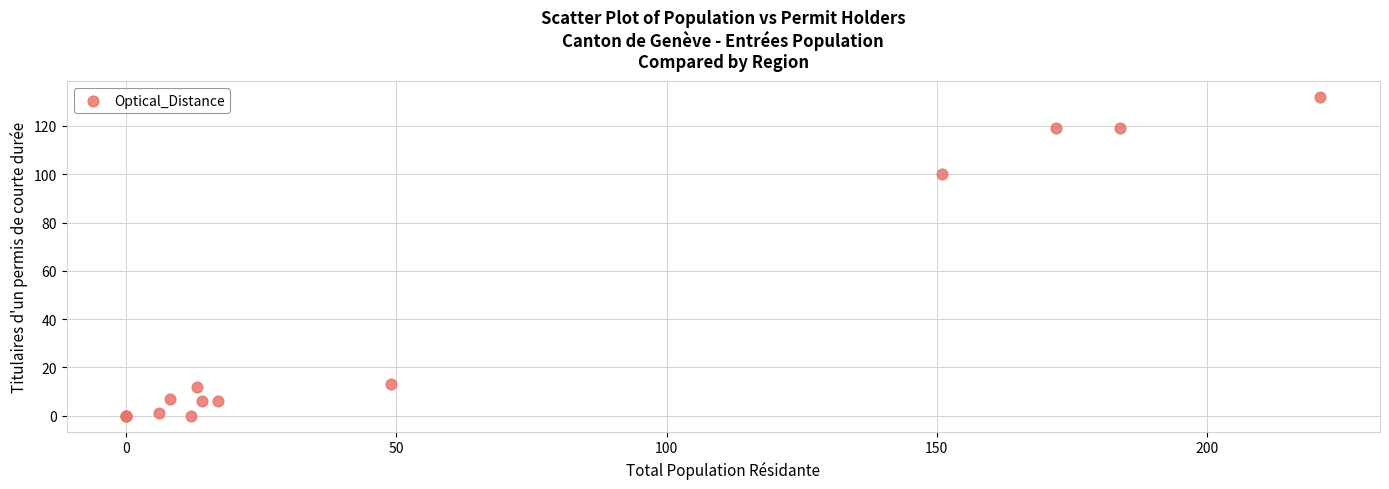

What Y value in the scatter plot is closest to 66?

100